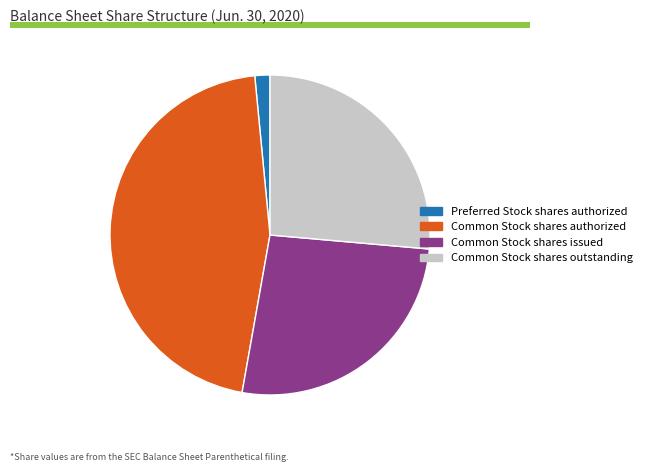

True or false: Preferred Stock shares authorized accounts for 2% of the total.

True